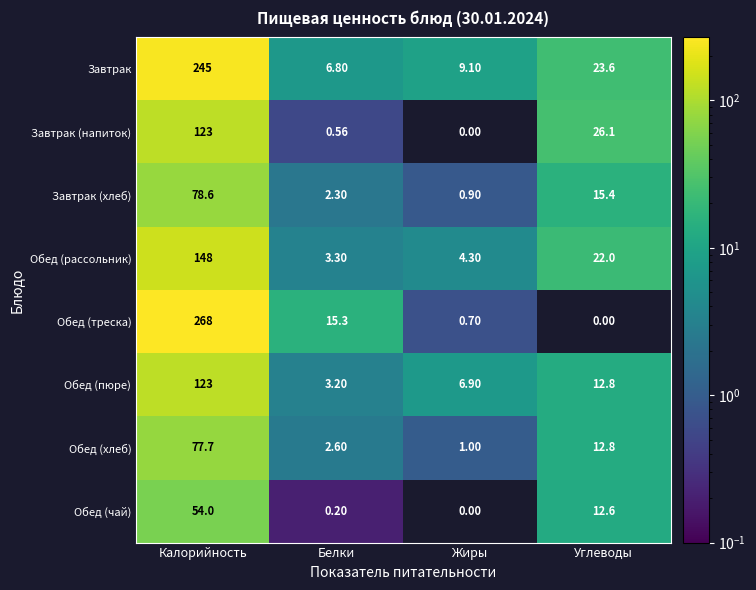

What is the difference between the highest and lowest values at Жиры?

9.1